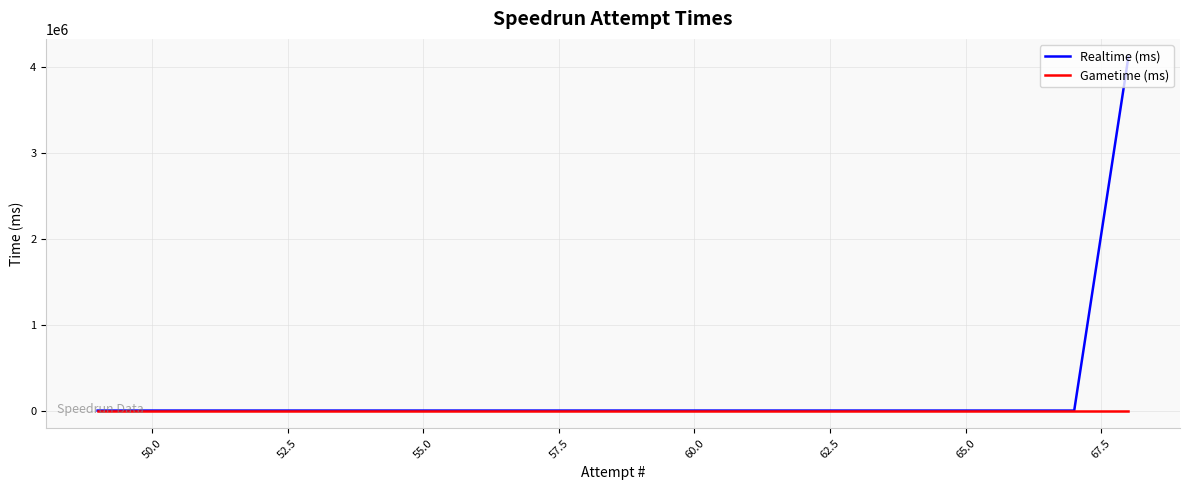

True or false: Realtime (ms) has more than 1 interior local peaks.

False